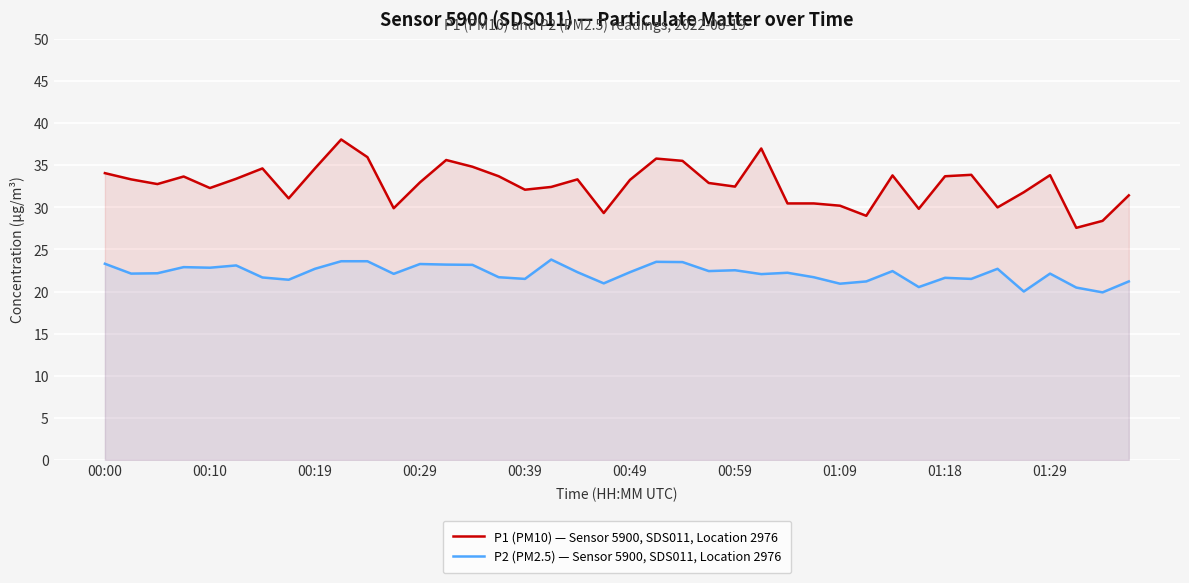

List the series in order of their peak value, highest first.

P1 (PM10) — Sensor 5900, SDS011, Location 2976, P2 (PM2.5) — Sensor 5900, SDS011, Location 2976